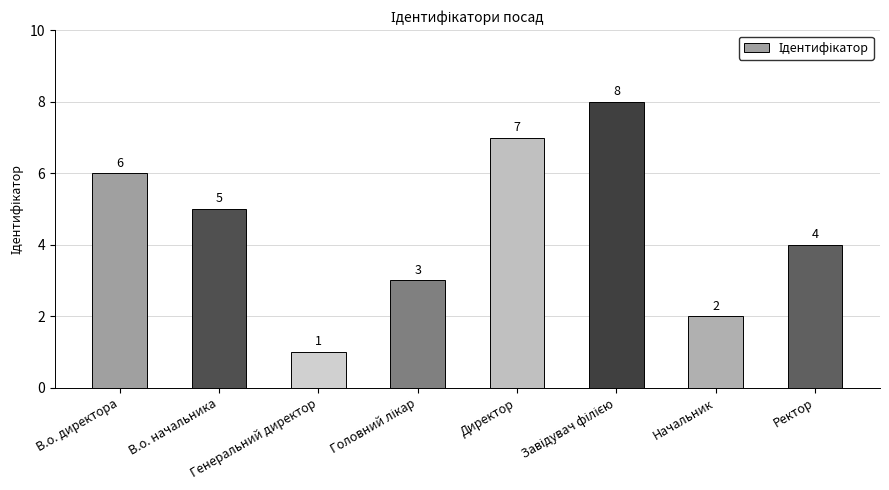

What is the difference between the second highest and minimum values?

6